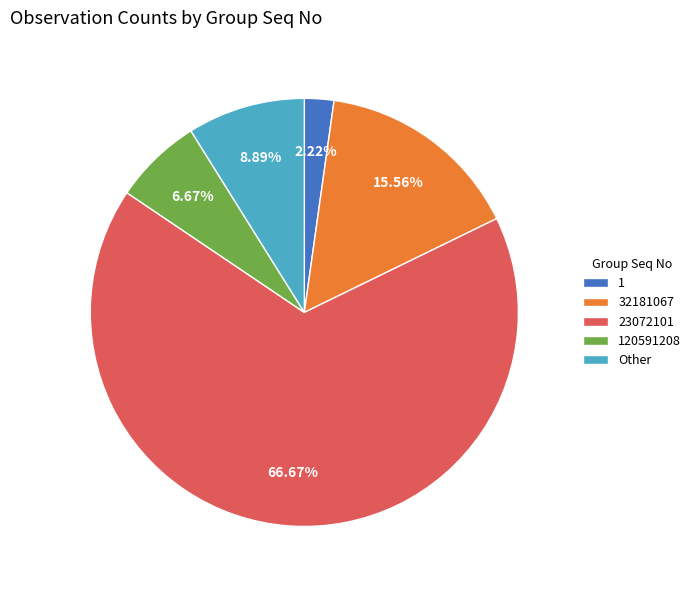

Is it true that 1 is 16% of the pie?

False